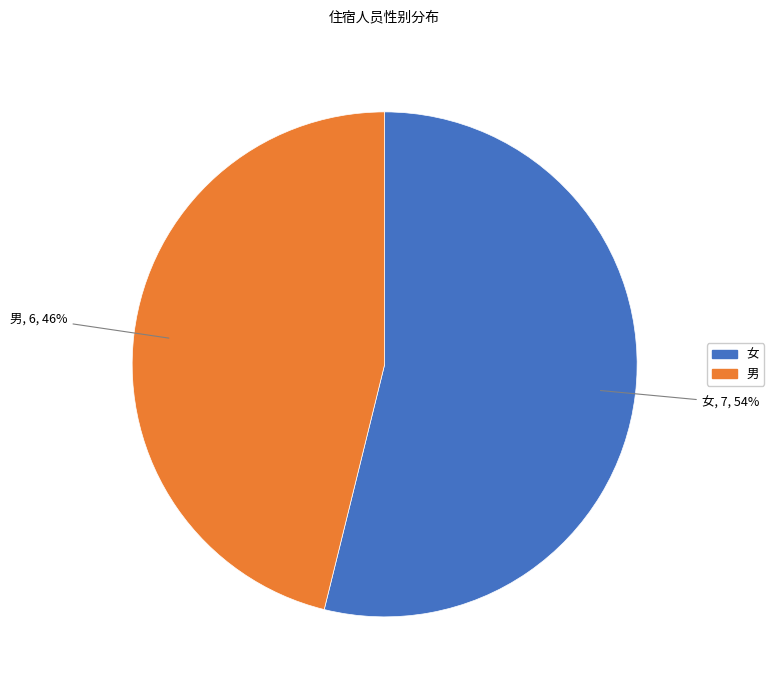

To the nearest percent, what is the difference between the 女 and 男 slice percentages?

8%